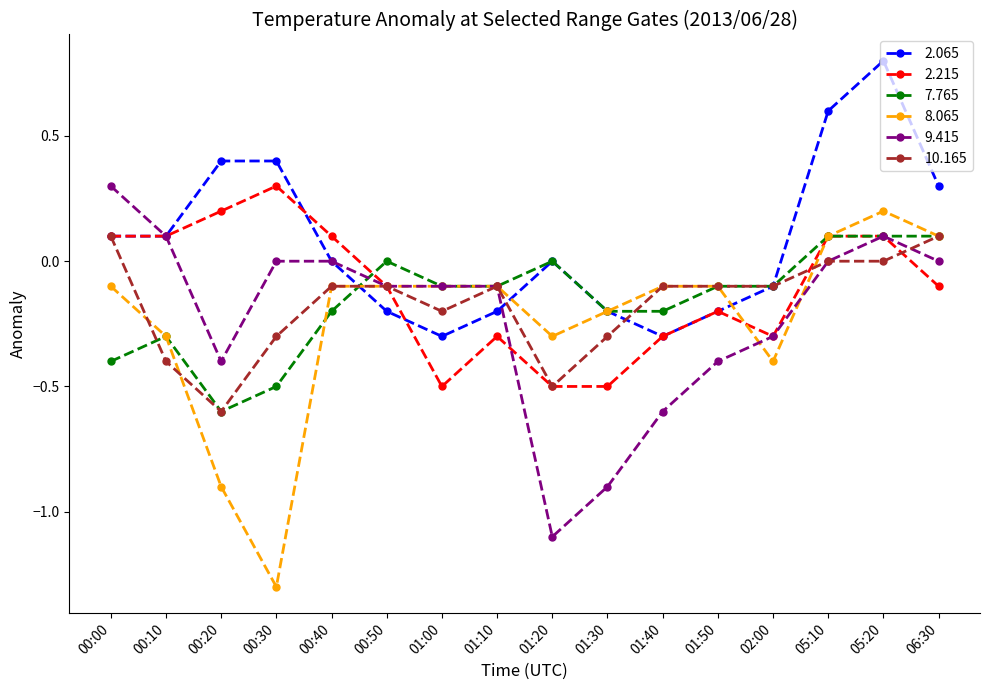

What is the spread (max minus min) of values at 00:30?

1.7